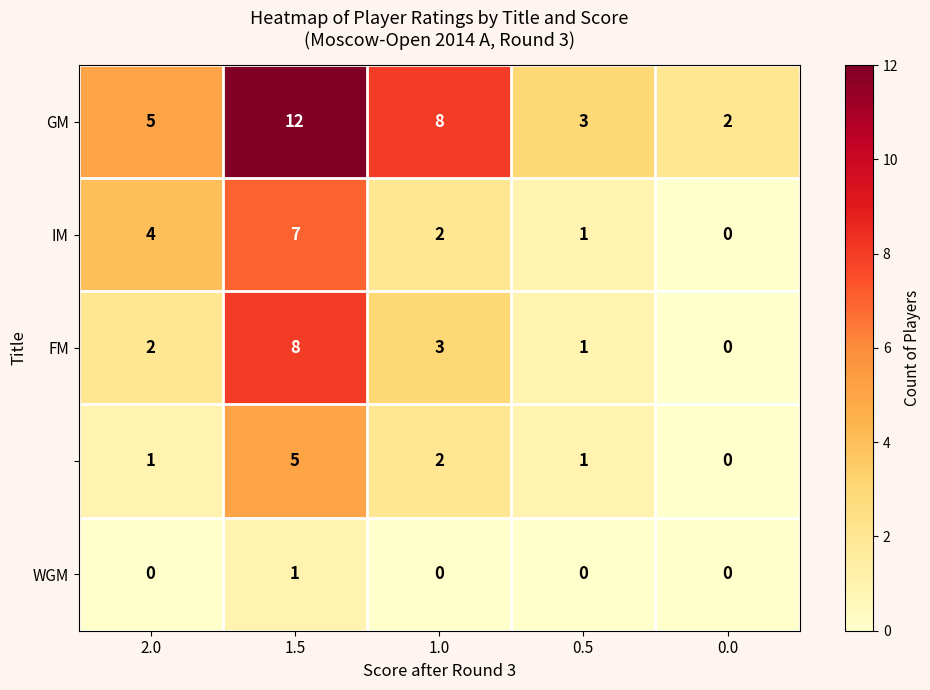

What is the difference between the highest and lowest values at 2.0?

5